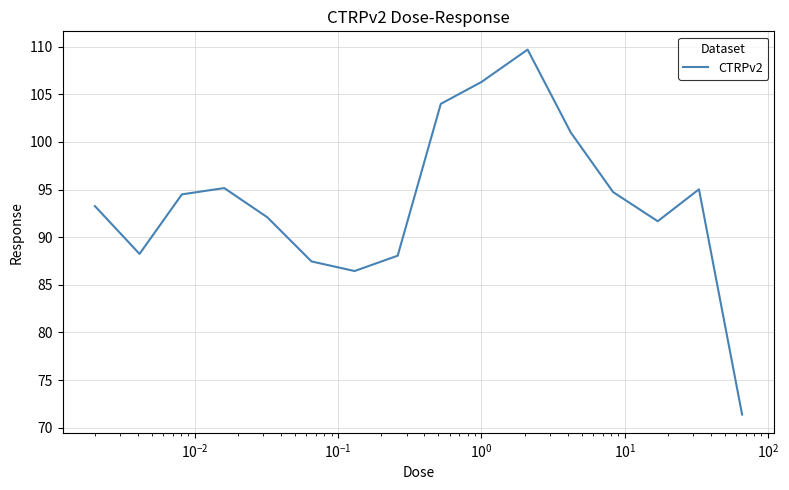

What is the difference between the maximum and minimum values?

38.3